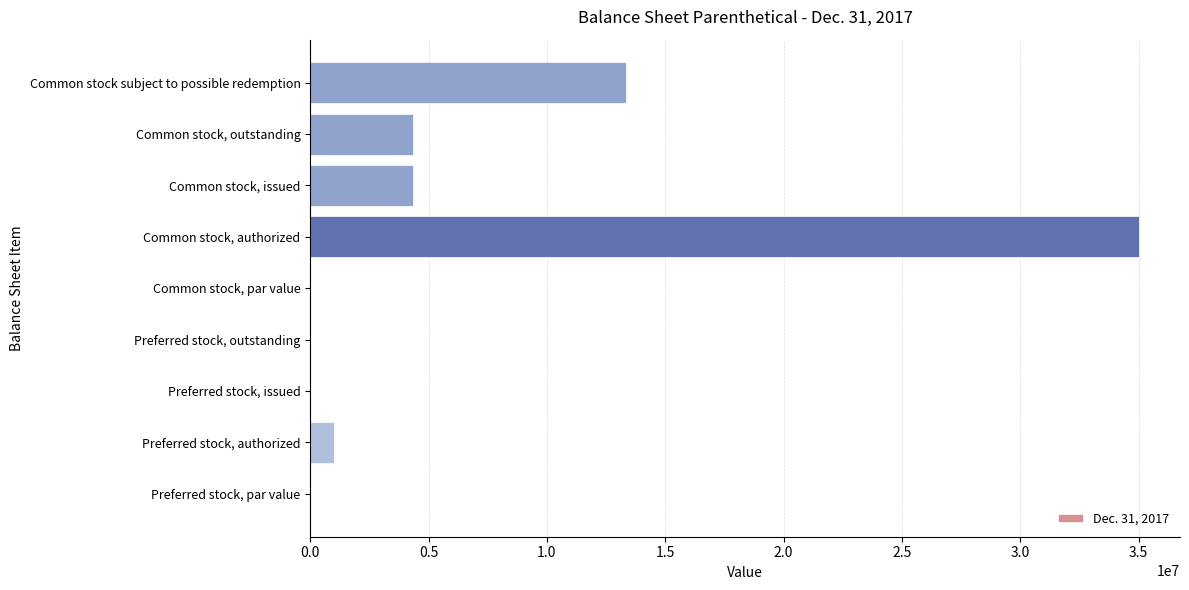

Which has a higher value, Preferred stock, authorized or Common stock, issued?

Common stock, issued